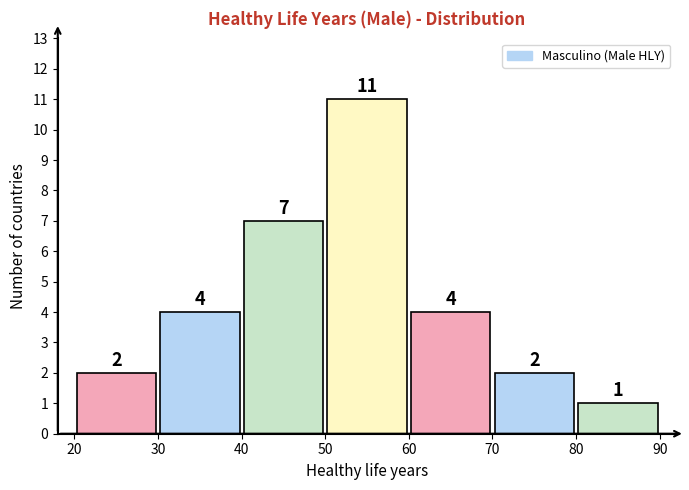

How tall is the bar that spans 30 to 40 on the x-axis?

4